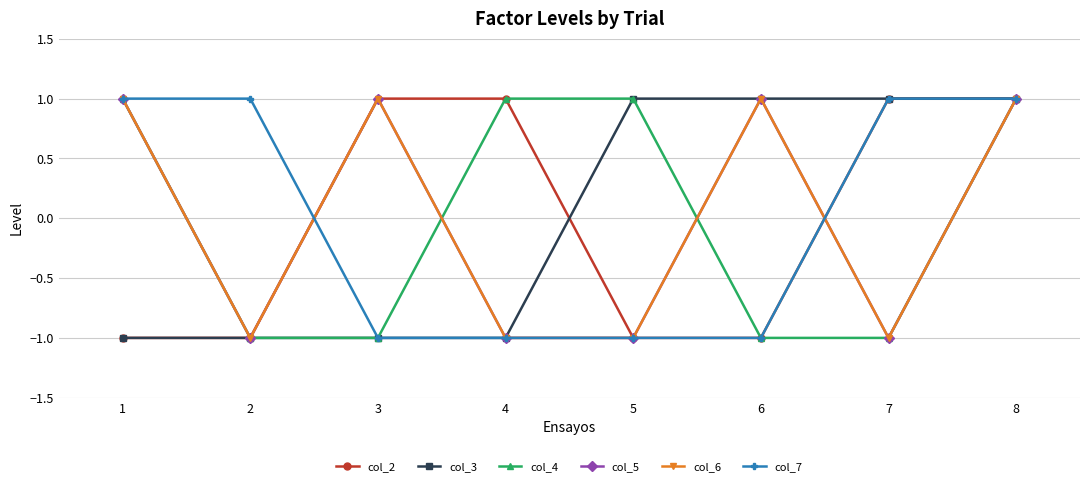

List the labels in order of col_3 value, smallest first.

1, 2, 3, 4, 5, 6, 7, 8